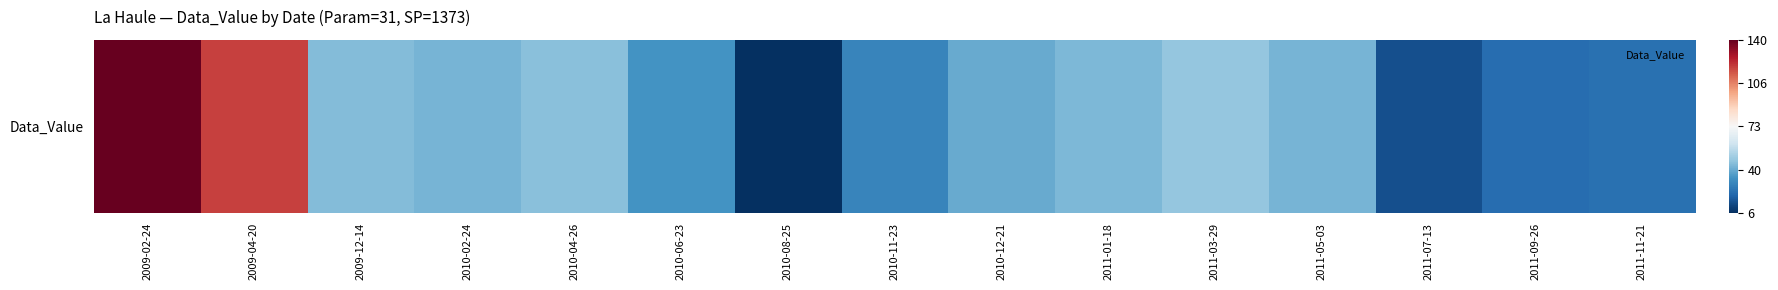

List the labels in order of value, smallest first.

2010-08-25, 2011-07-13, 2011-09-26, 2011-11-21, 2010-11-23, 2010-06-23, 2010-12-21, 2010-02-24, 2011-05-03, 2011-01-18, 2009-12-14, 2010-04-26, 2011-03-29, 2009-04-20, 2009-02-24